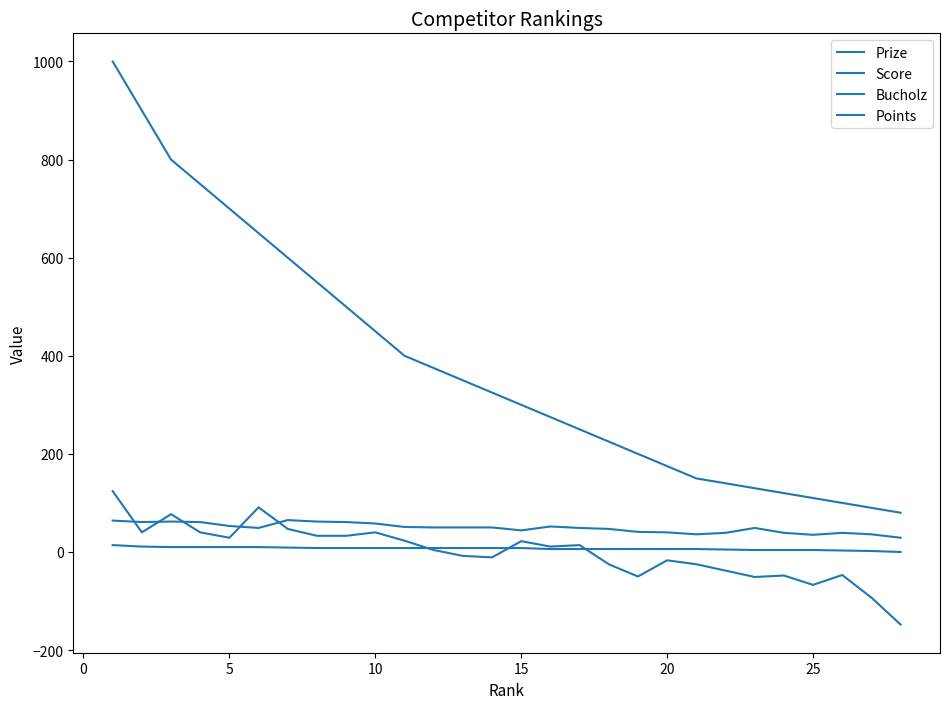

Does the chart have visible grid lines?

No